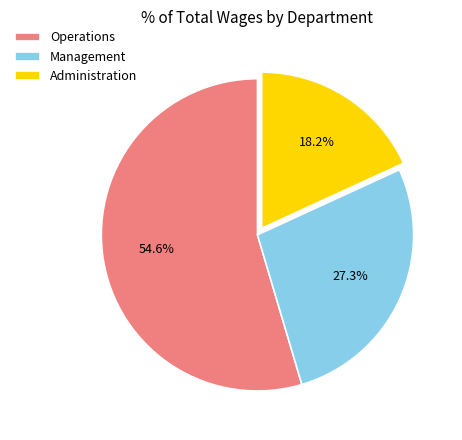

The Operations slice represents 55% of the pie. True or false?

True